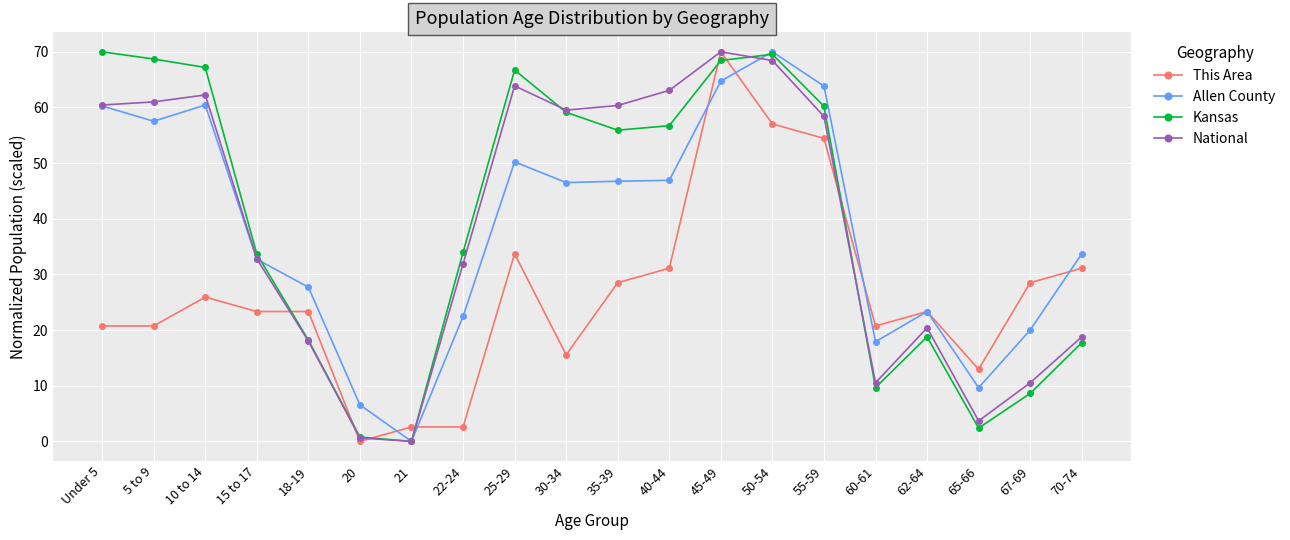

The value of Kansas at 30-34 is 59.1. True or false?

True